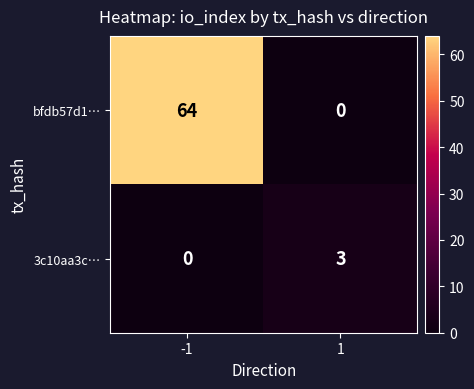

Rank the series at 1 from highest to lowest value.

3c10aa3c…, bfdb57d1…